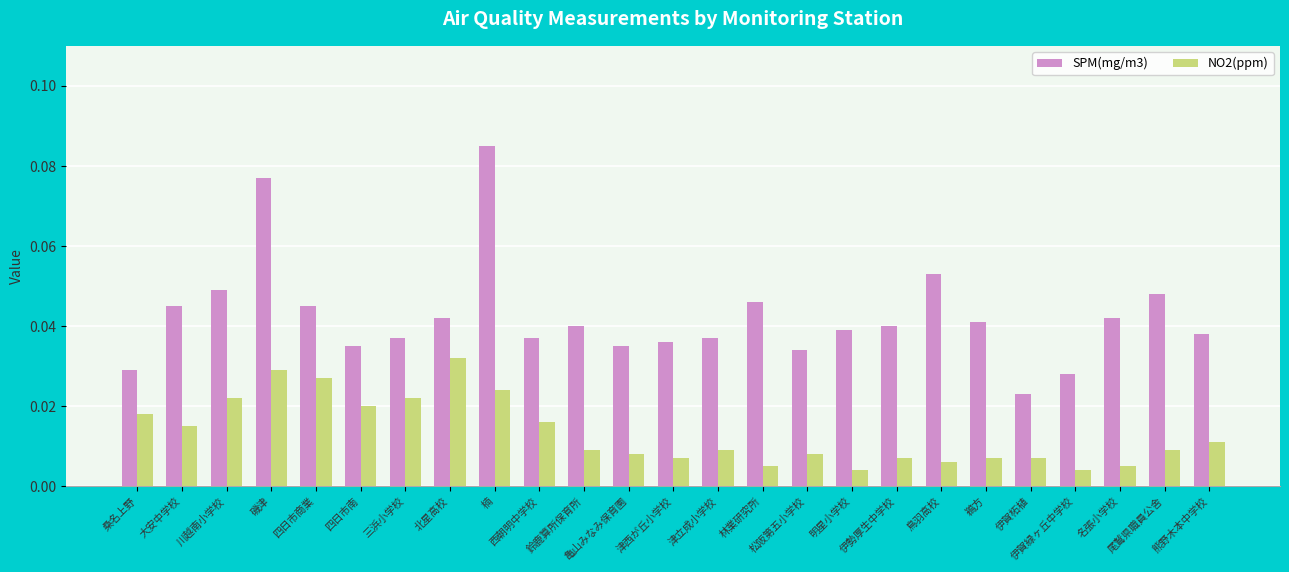

Count the number of categories in the chart.

25